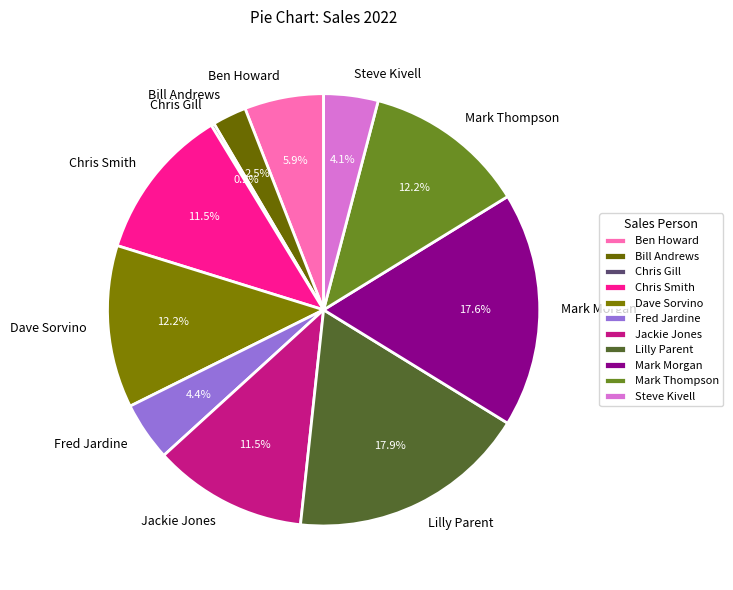

Is there any slice that represents more than half of the pie?

No